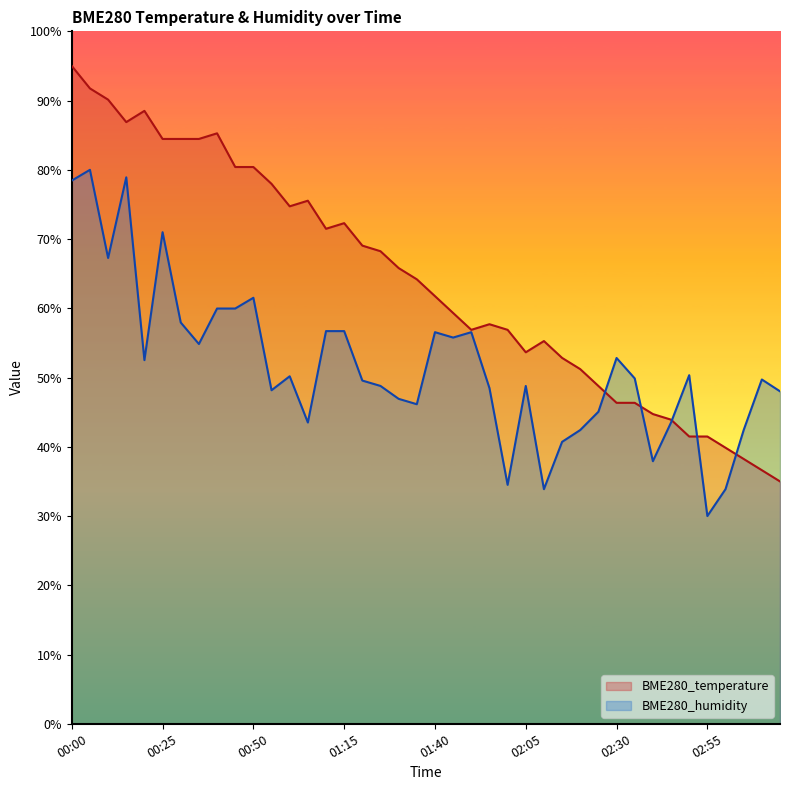

What is the sum of the BME280_temperature values at 02:40 and 00:30?

129.2